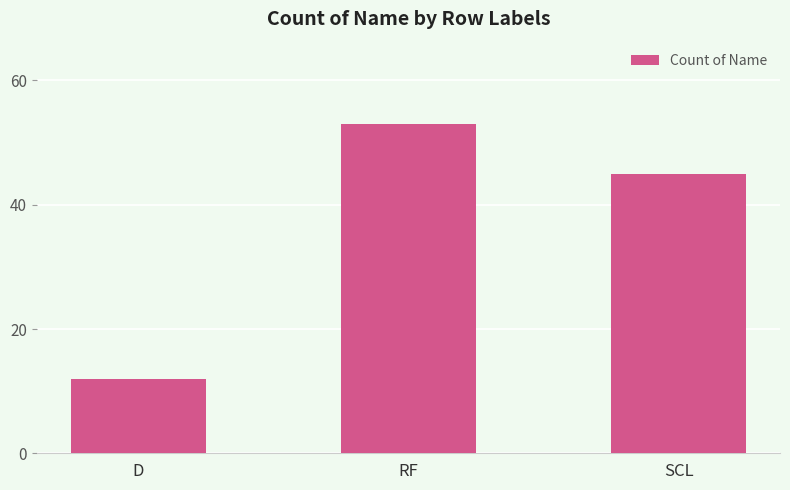

What is the sum of all values?

110